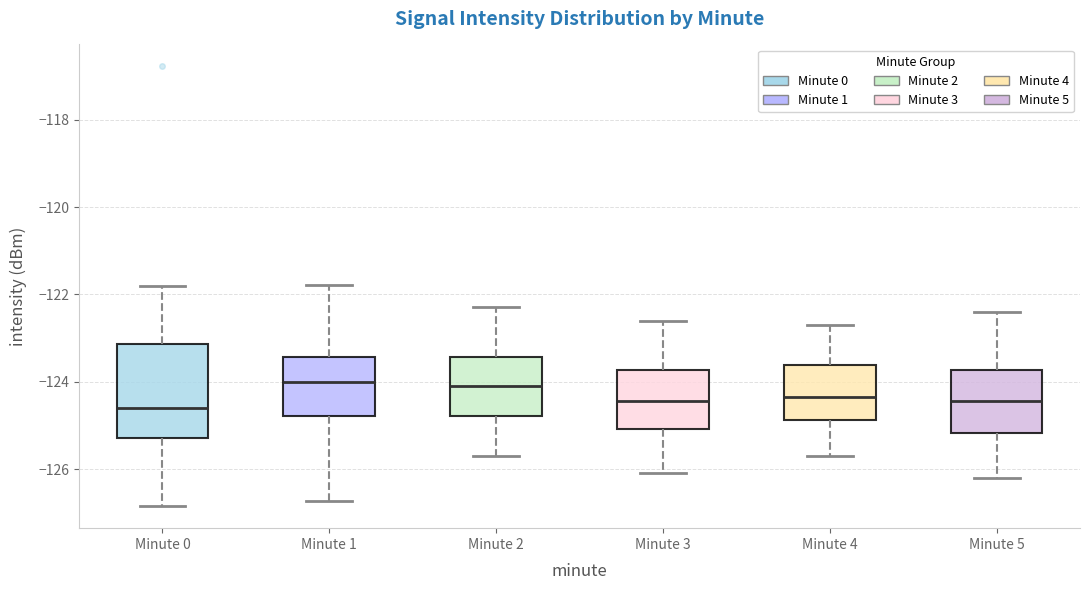

Where does the median line of the box for Minute 4 sit on the y-axis? The values are not printed on the chart, so give them approximately, as read against the axis.

-124.4